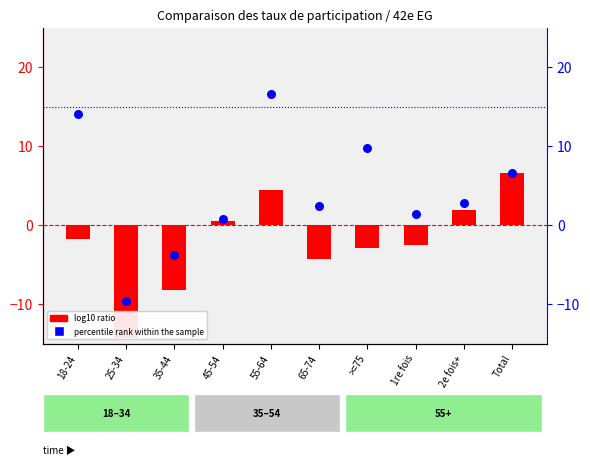

Is the value of log10 ratio at 35-44 greater than the value of percentile rank within the sample at 2e fois+?

No